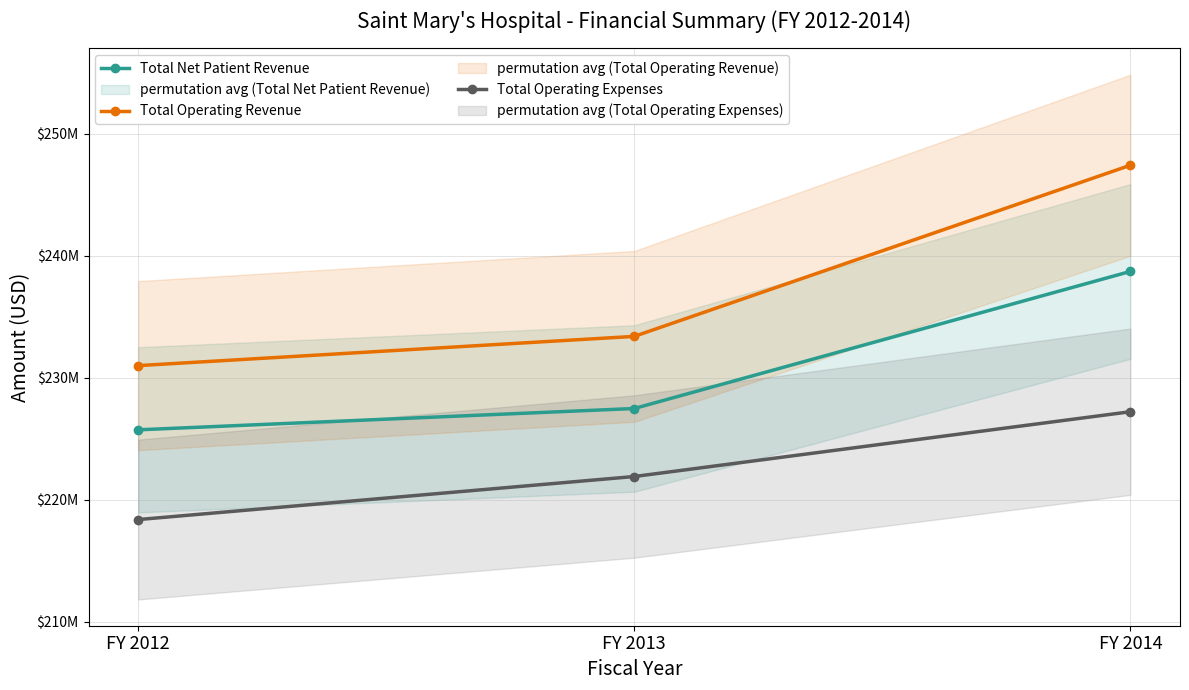

Reading right to left, transcribe all the data shown in this chart.

Total Net Patient Revenue: 238729196	227491163	225742944
Total Operating Revenue: 247434830	233404074	231006835
Total Operating Expenses: 227226738	221915377	218384632